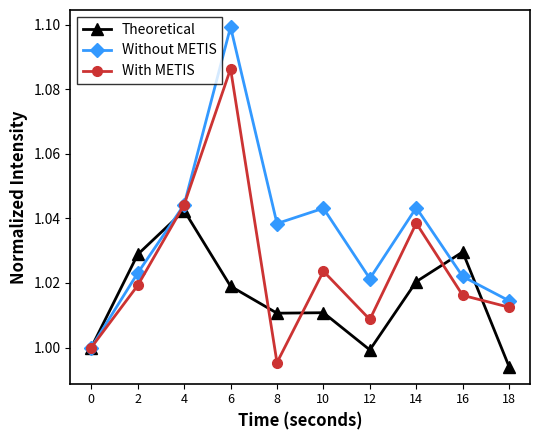

List the series in order of their overall mean, highest first.

Without METIS, With METIS, Theoretical